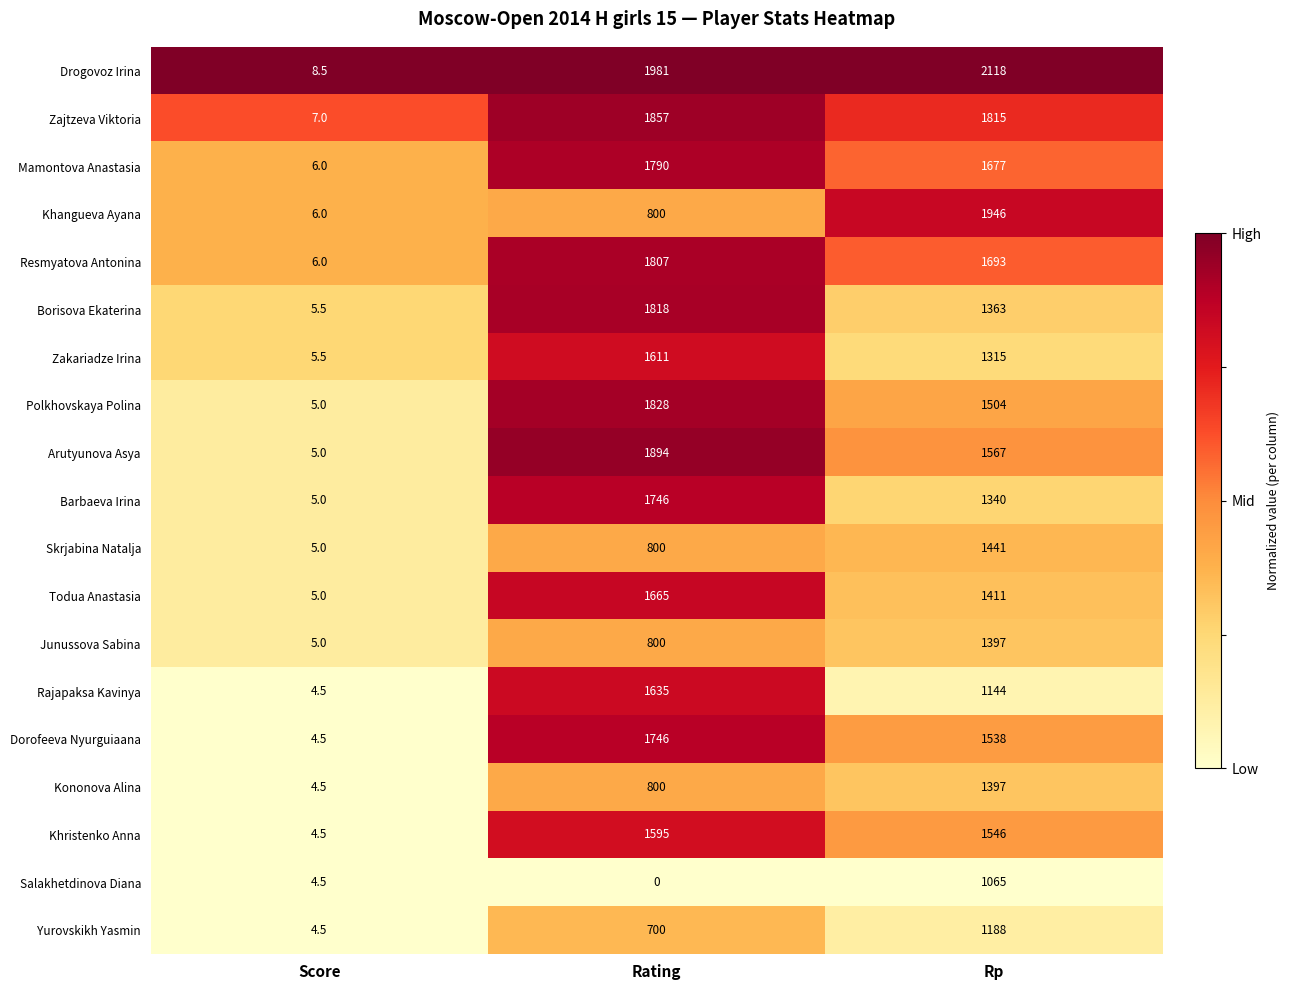

Which series has the widest spread of values?

Drogovoz Irina